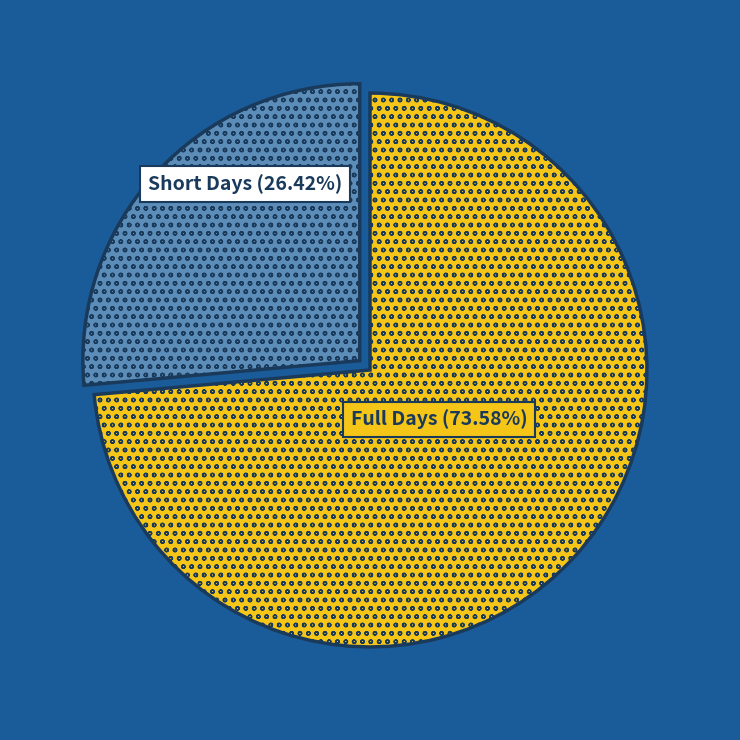

Does any single category account for the majority?

Yes